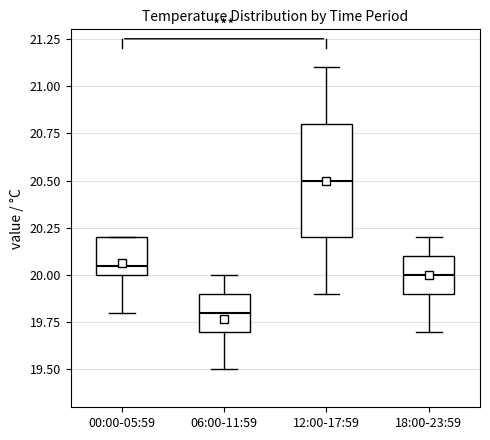

Which box's median line is the highest?

12:00-17:59